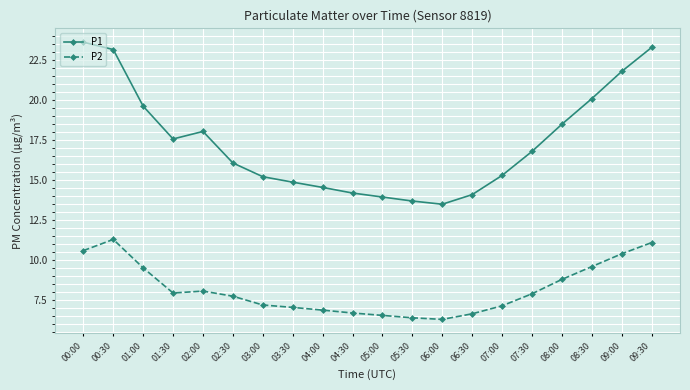

Which series has the largest total across all categories?

P1